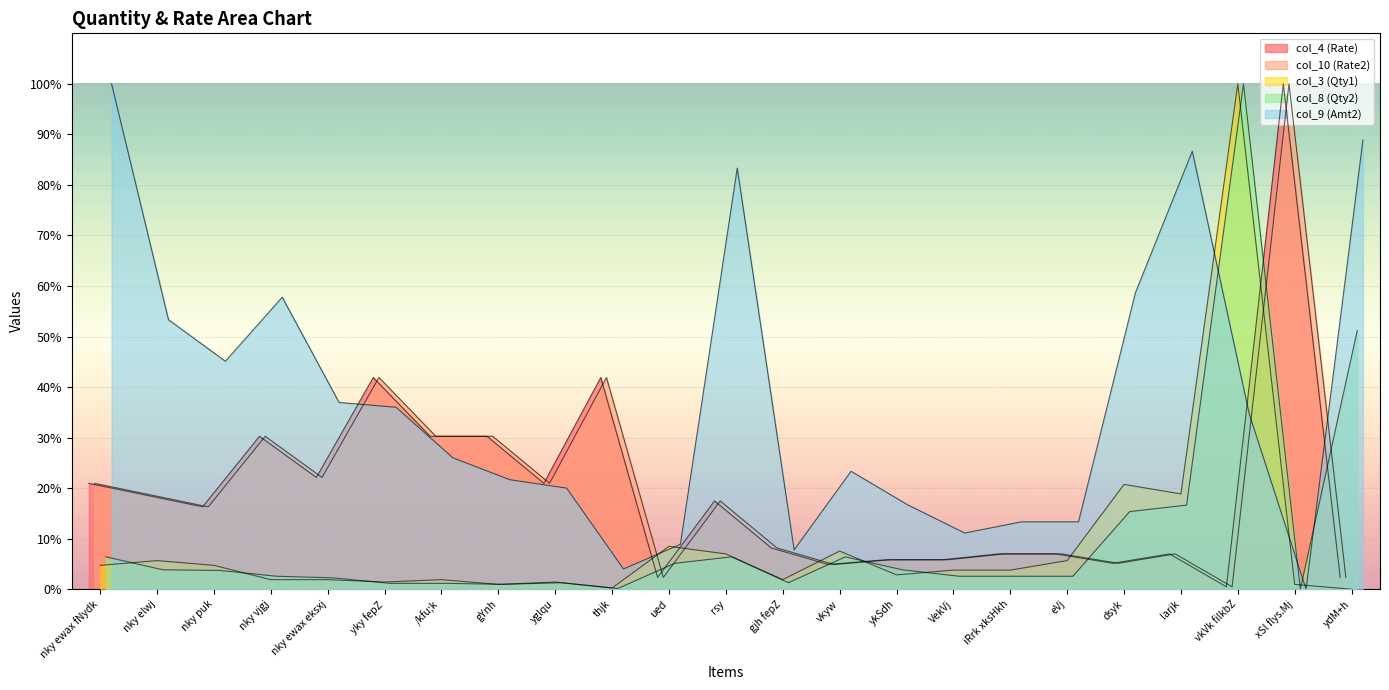

What is the average value of the col_4 (Rate) series?

19.4